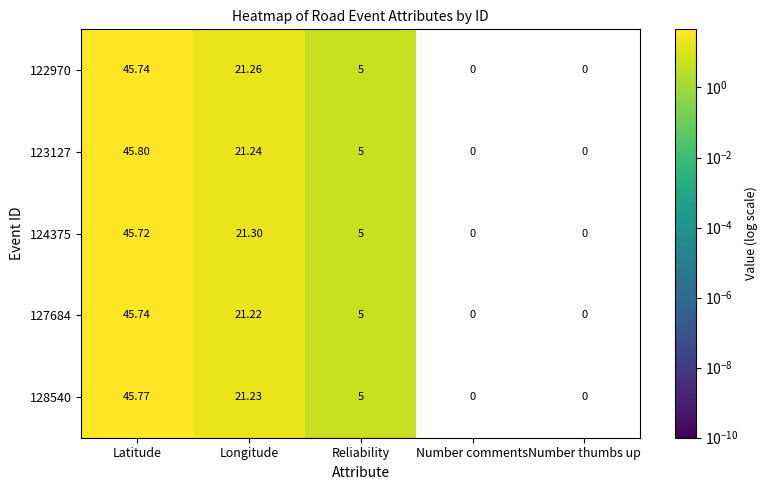

At which category is the sum across all series the highest?

Latitude